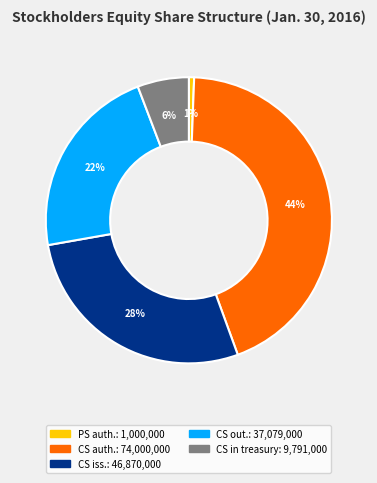

To the nearest percent, what is the difference between the largest and smallest slice percentages?

43%